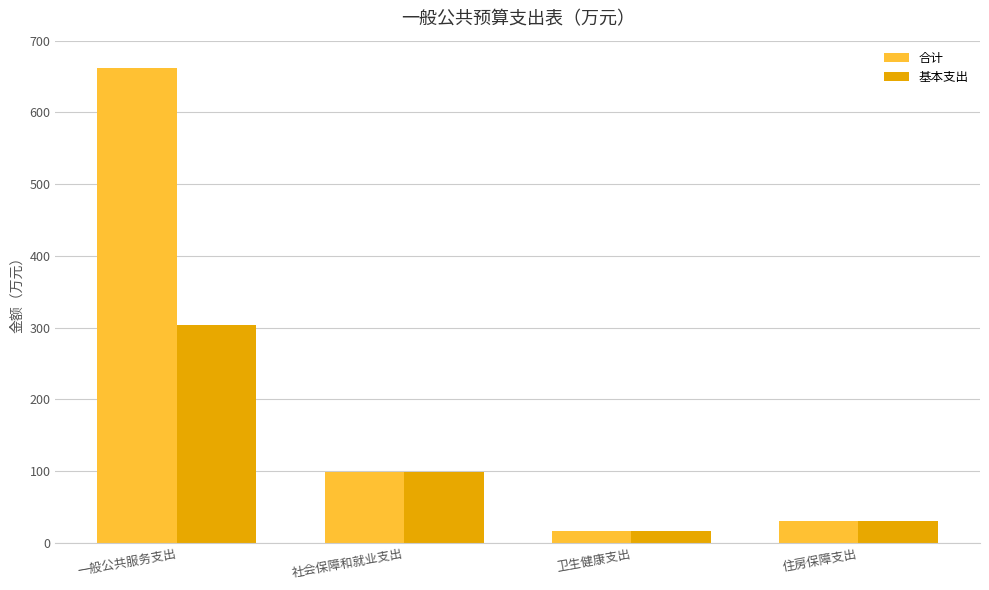

Rank the categories by 基本支出 value from highest to lowest.

一般公共服务支出, 社会保障和就业支出, 住房保障支出, 卫生健康支出